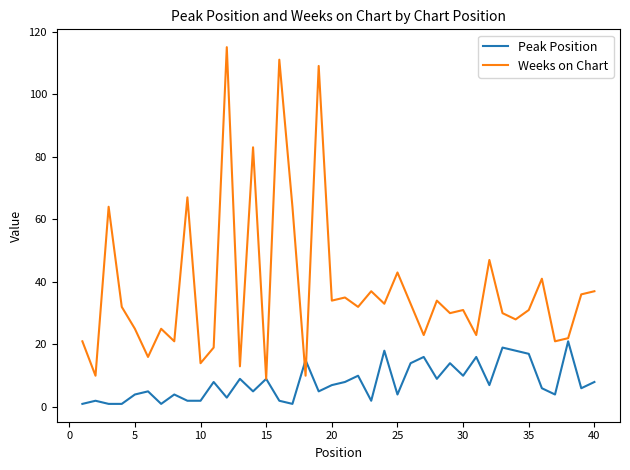

Which series has the largest total across all categories?

Weeks on Chart